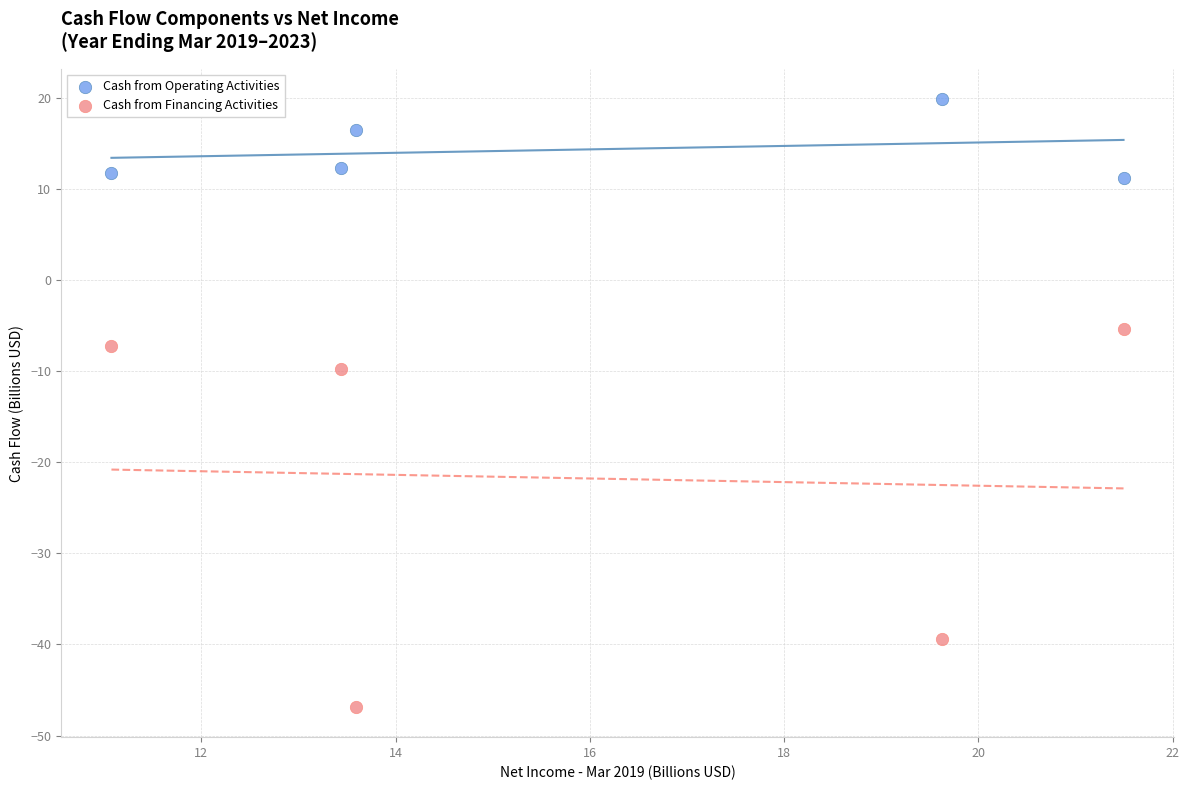

What is the X range (max minus min) for the scatter plot?

10.4